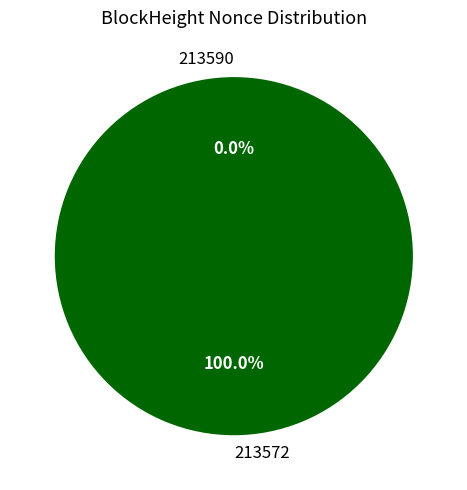

Rank the categories by value from highest to lowest.

213572, 213590